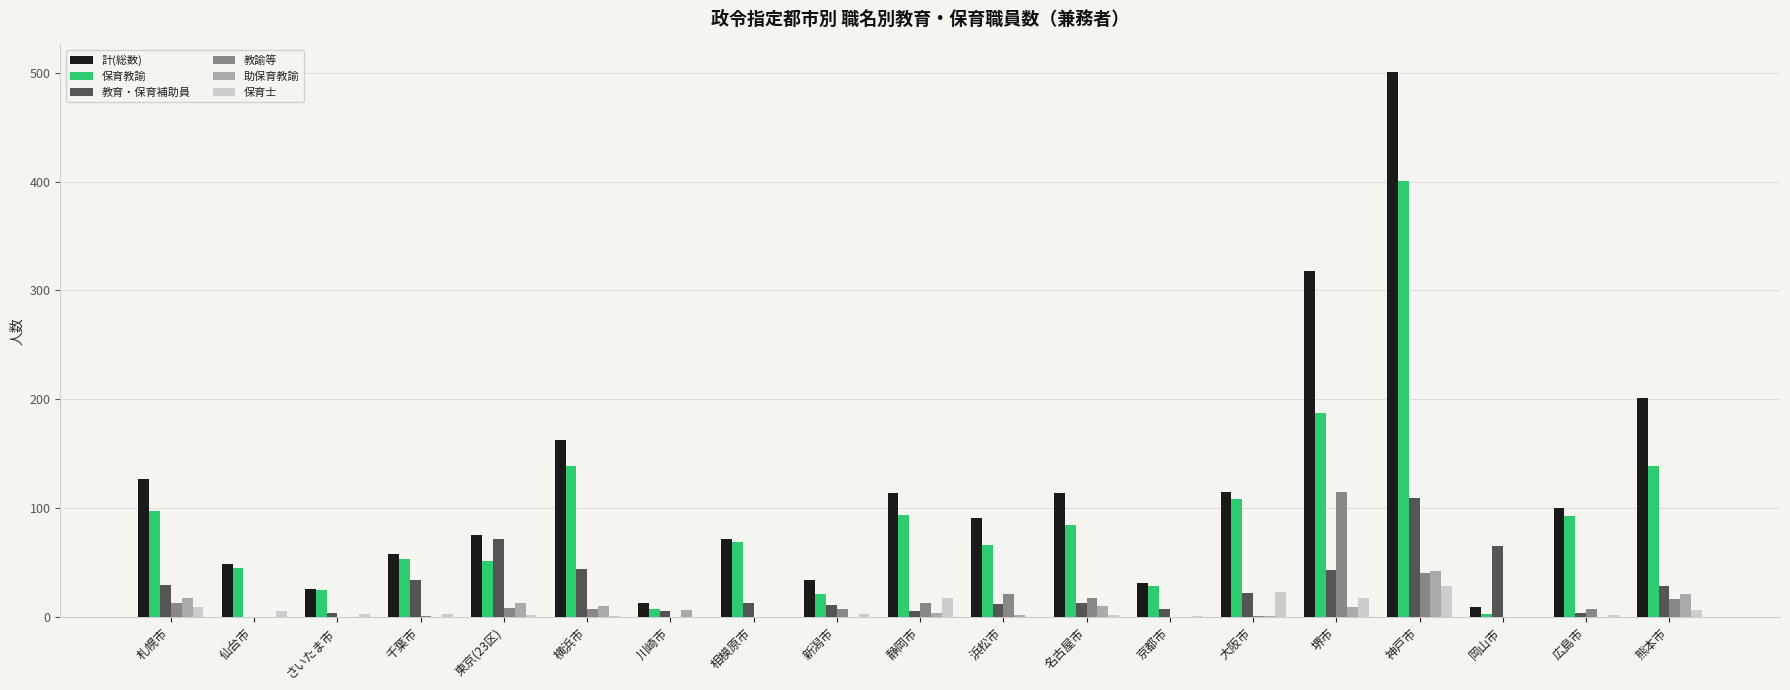

What is the spread (max minus min) of values at 静岡市?

110